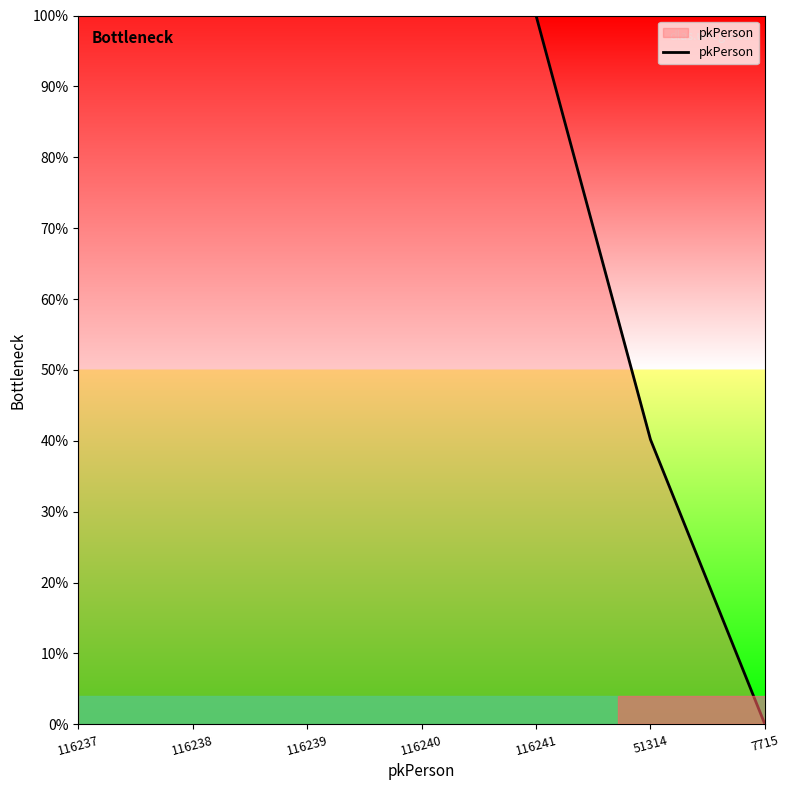

What is the difference between the second highest and minimum values?

100.0